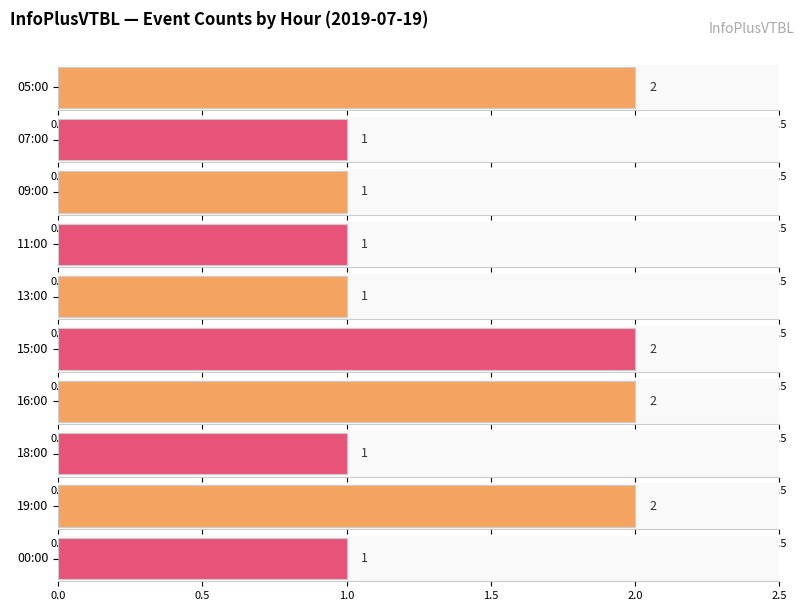

Which has a higher value, 18:00 or 19:00?

19:00